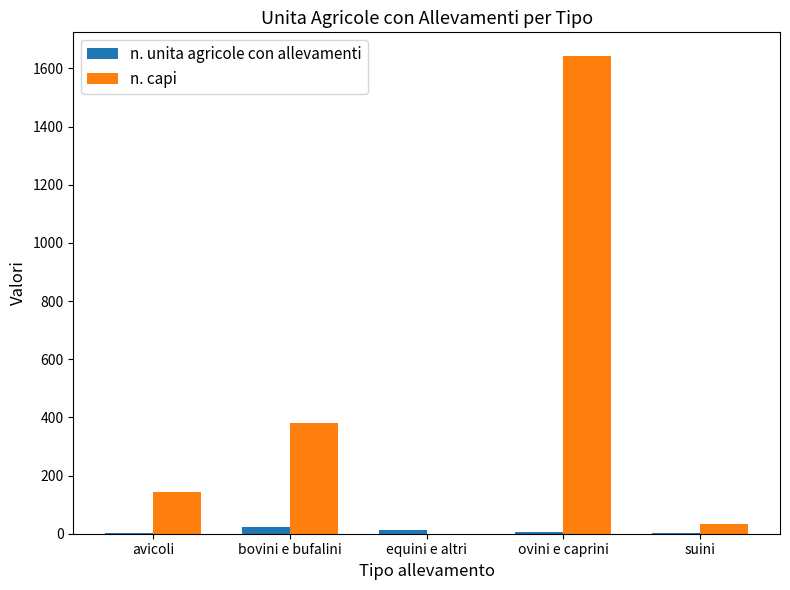

The n. capi series shows 380 at bovini e bufalini. True or false?

True